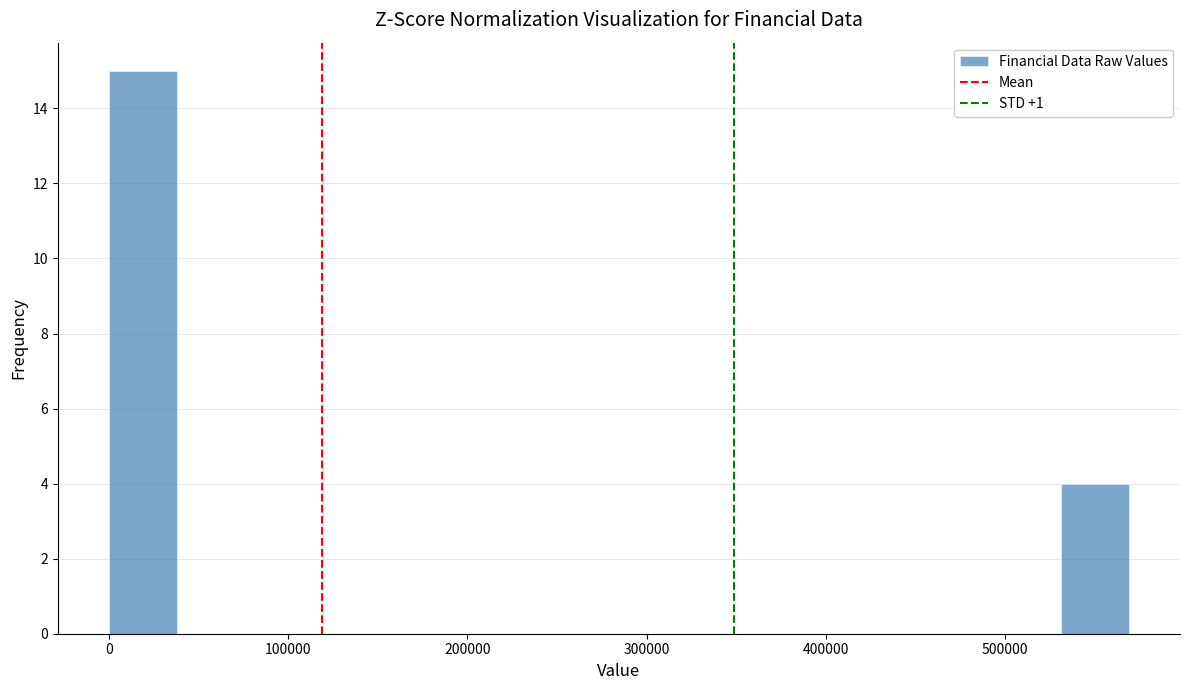

Around what value on the x-axis is the tallest bar? Give the approximate position of its centre, as read against the axis.

20000